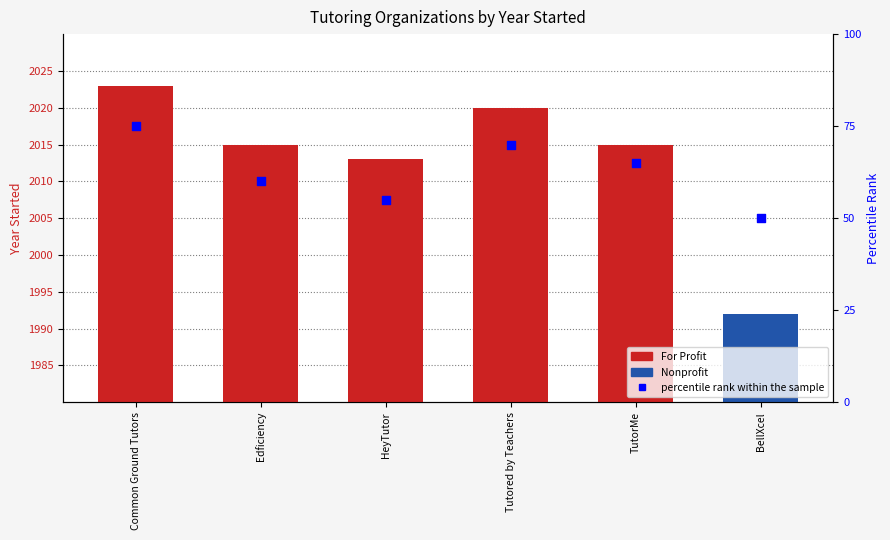

What is the ratio of the value at TutorMe to the value at Tutored by Teachers?

1.0